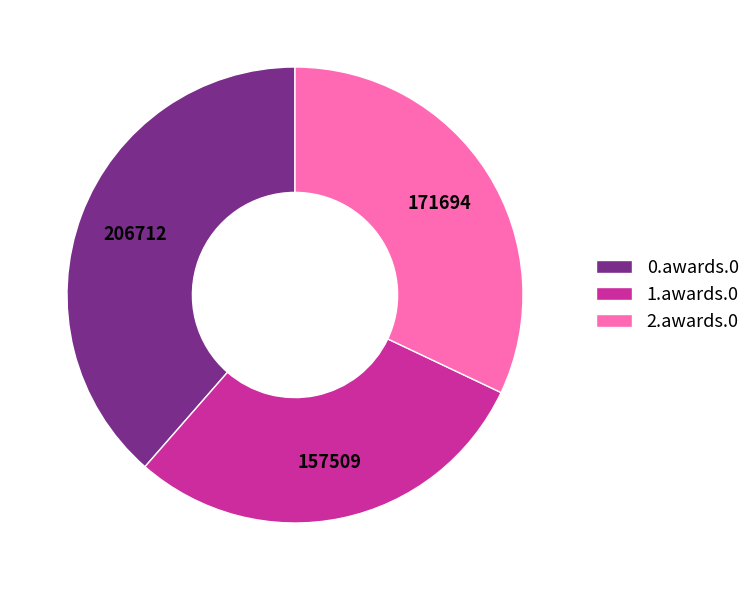

What is the ratio of the value at 2.awards.0 to the value at 1.awards.0?

1.1